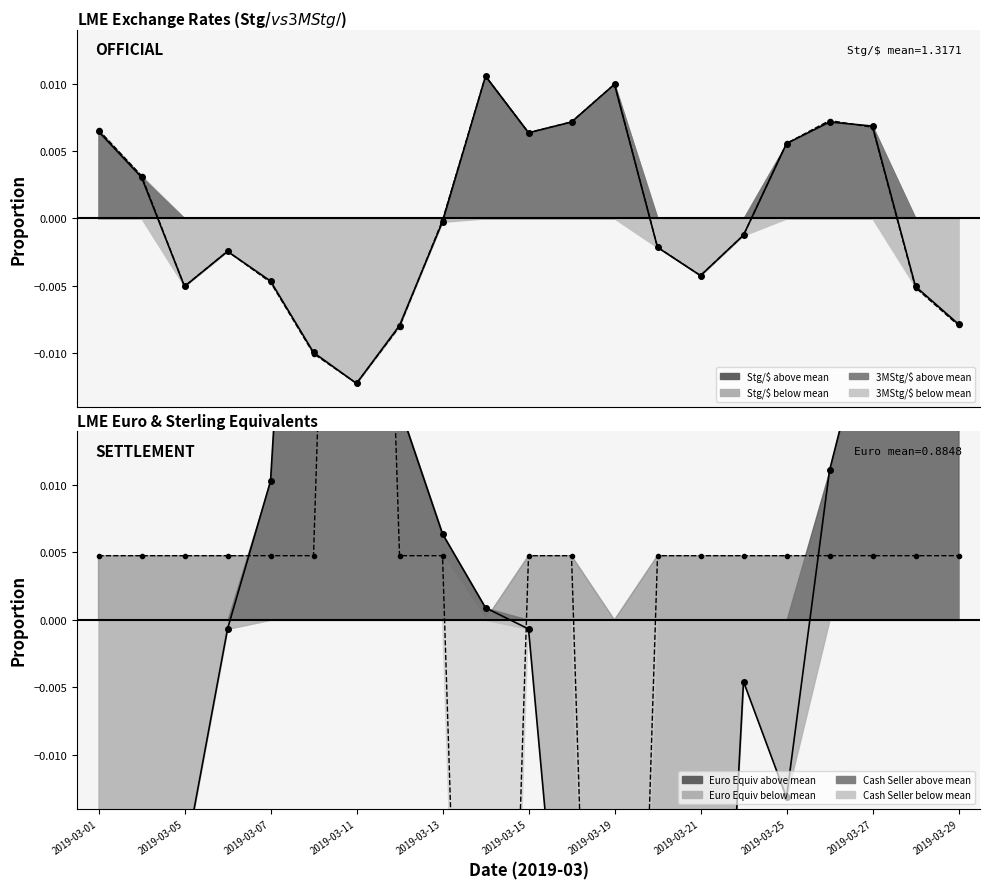

Which series has the largest total across all categories?

Euro Equiv